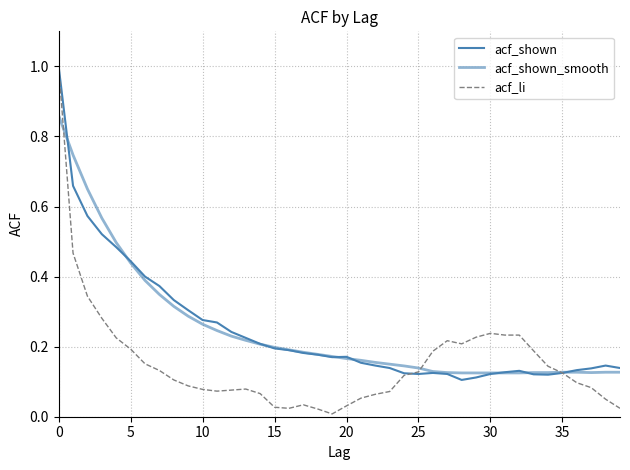

Reading left to right, transcribe all the data shown in this chart.

acf_shown: 1.0	0.7	0.6	0.5	0.5	0.4	0.4	0.4	0.3	0.3	0.3	0.3	0.2	0.2	0.2	0.2	0.2	0.2	0.2	0.2	0.2	0.2	0.1	0.1	0.1	0.1	0.1	0.1	0.1	0.1	0.1	0.1	0.1	0.1	0.1	0.1	0.1	0.1	0.1	0.1
acf_shown_smooth: 0.9	0.7	0.7	0.6	0.5	0.4	0.4	0.3	0.3	0.3	0.3	0.2	0.2	0.2	0.2	0.2	0.2	0.2	0.2	0.2	0.2	0.2	0.2	0.1	0.1	0.1	0.1	0.1	0.1	0.1	0.1	0.1	0.1	0.1	0.1	0.1	0.1	0.1	0.1	0.1
acf_li: 1.0	0.5	0.3	0.3	0.2	0.2	0.2	0.1	0.1	0.1	0.1	0.1	0.1	0.1	0.1	0.0	0.0	0.0	0.0	0.0	0.0	0.1	0.1	0.1	0.1	0.1	0.2	0.2	0.2	0.2	0.2	0.2	0.2	0.2	0.1	0.1	0.1	0.1	0.1	0.0